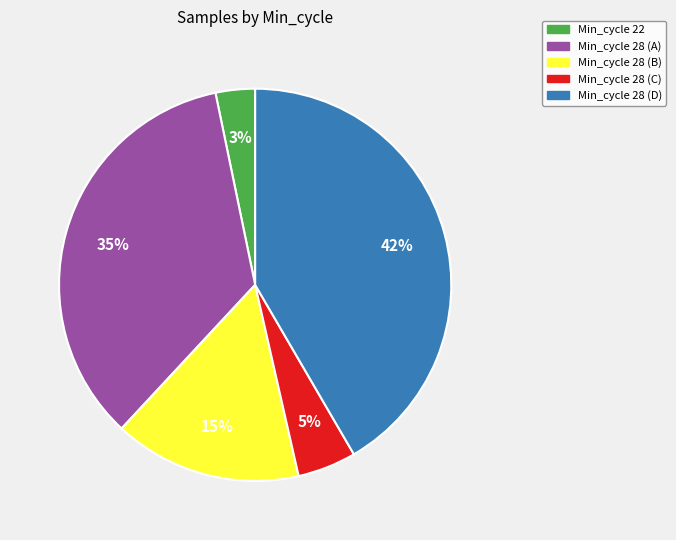

To the nearest percent, what is the average slice percentage?

20%